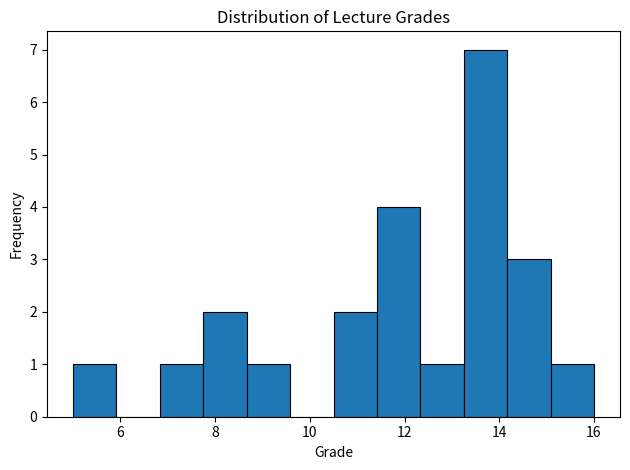

What is the height of the bar covering 12.4 to 13.2 on the x-axis? Neither the bar edges nor the heights are printed on the chart, so give them approximately, as read against the axes.

1